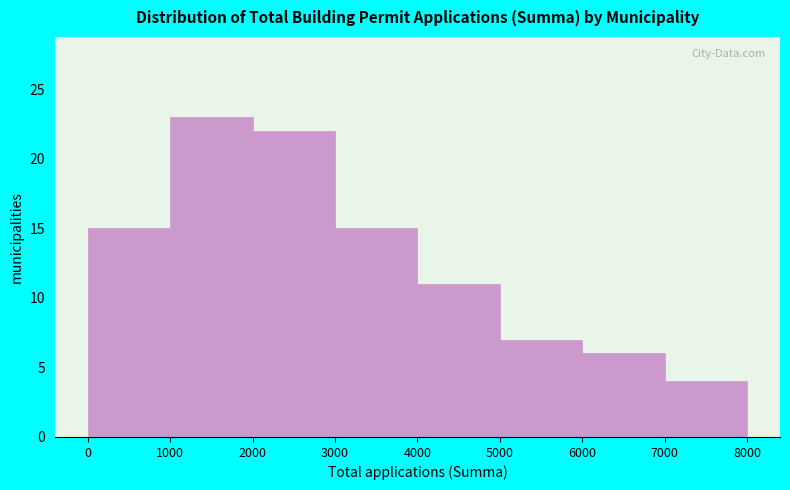

Reading left to right, transcribe this chart: for each bar, give the range it covers on the x-axis and its height. The values are not printed on the chart, so give them approximately, as read against the axis.

0 to 1000: 15
1000 to 2000: 23
2000 to 3000: 22
3000 to 4000: 15
4000 to 5000: 11
5000 to 6000: 7
6000 to 7000: 6
7000 to 8000: 4